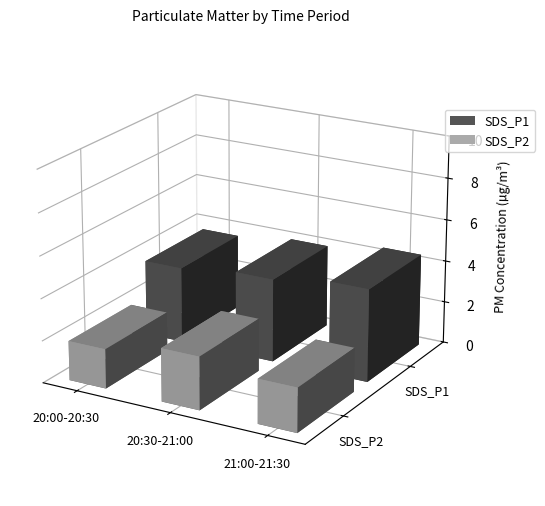

Rank the series by their maximum value, from lowest to highest.

SDS_P2, SDS_P1